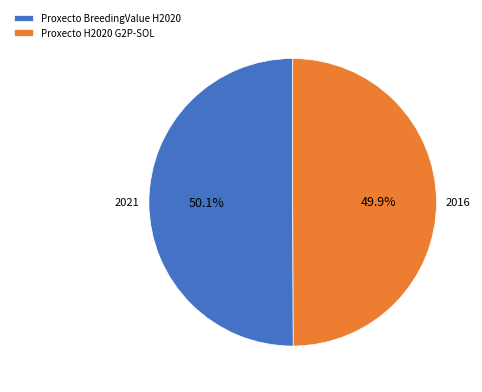

What is the ratio of the value at Proxecto BreedingValue H2020 to the value at Proxecto H2020 G2P-SOL?

1.0